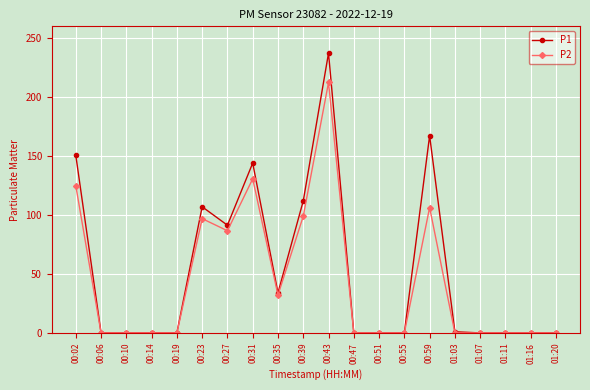

What is the sum of the P1 values at 01:07 and 00:39?

111.9